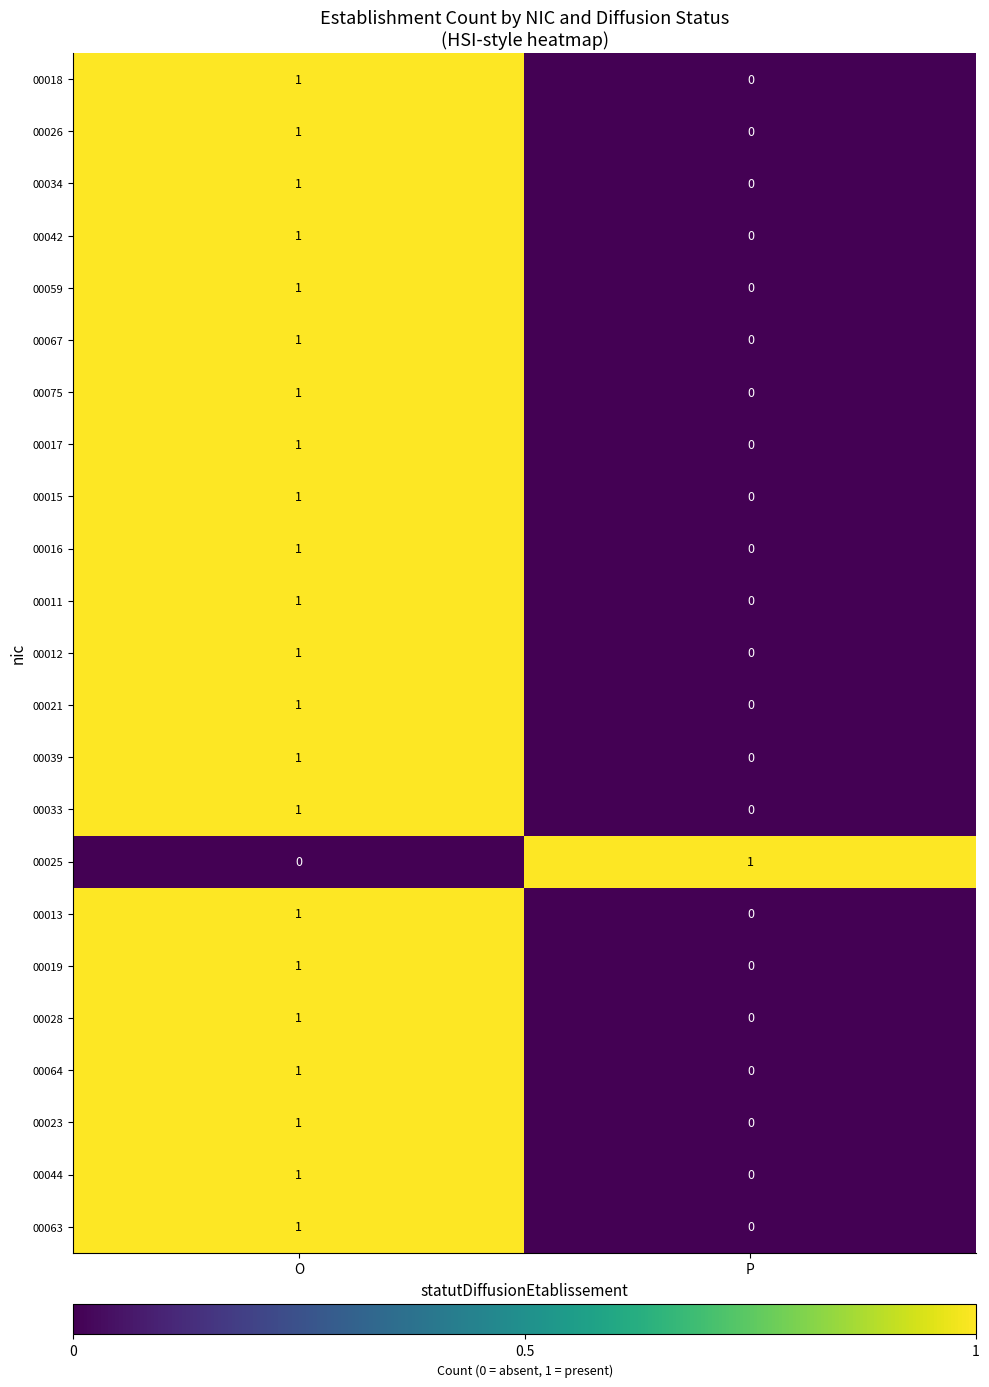

Is the value of 00023 at O greater than the value of 00075 at P?

Yes